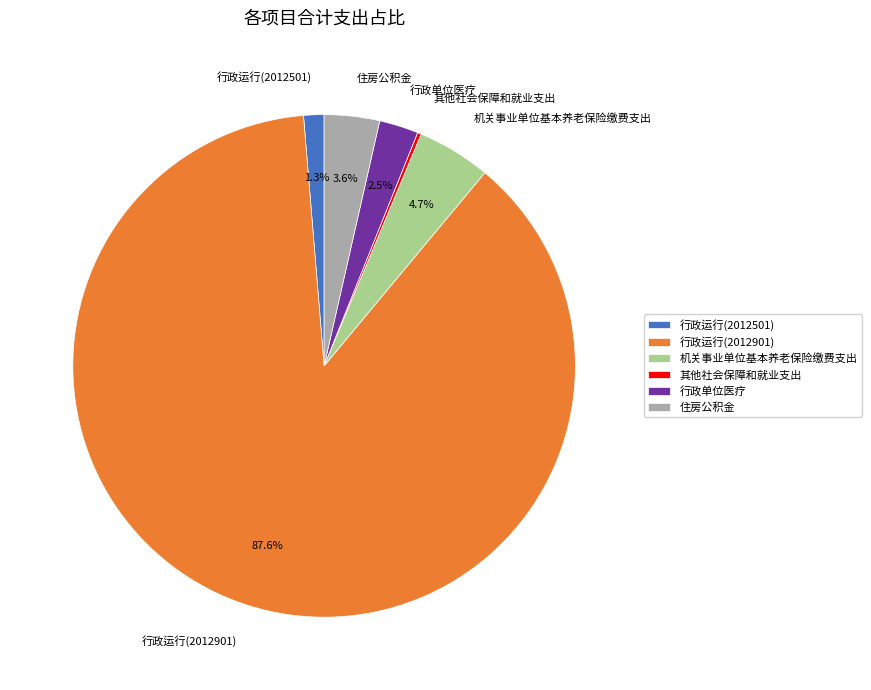

Combined, what portion of the pie is 行政运行(2012501) and 住房公积金?

4.9%